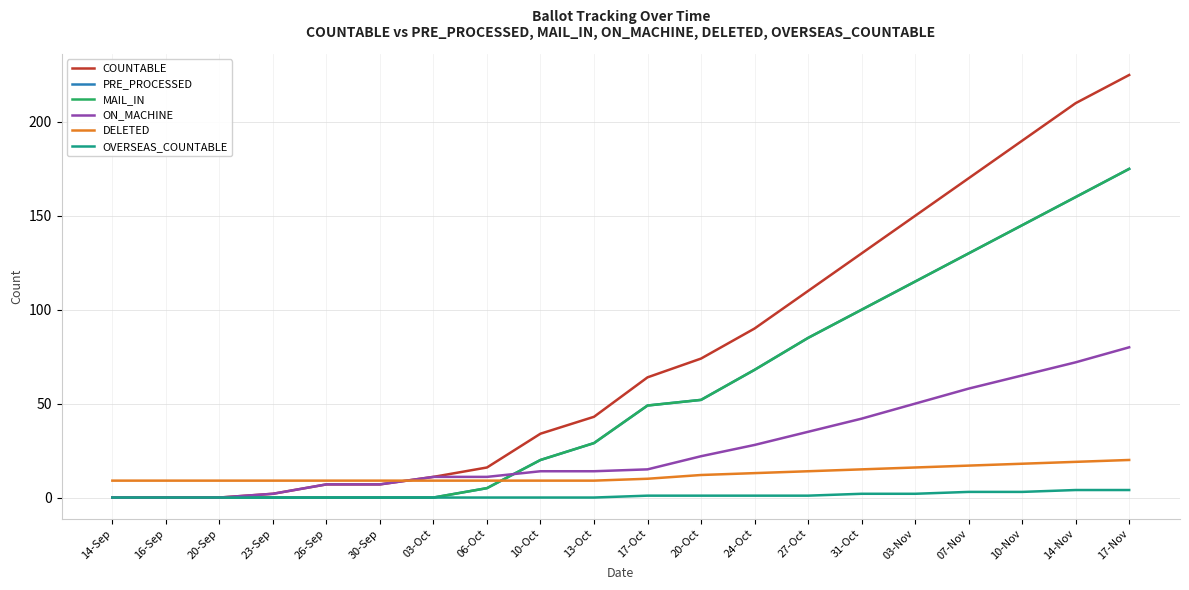

Is this an area chart (filled region under the line)?

No